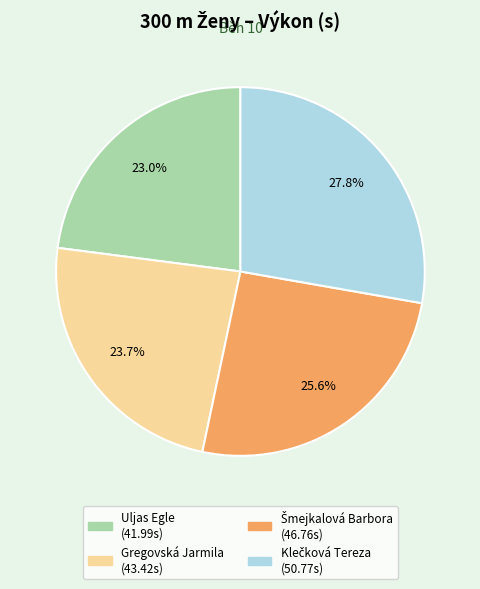

Which slice is the smallest?

Uljas Egle